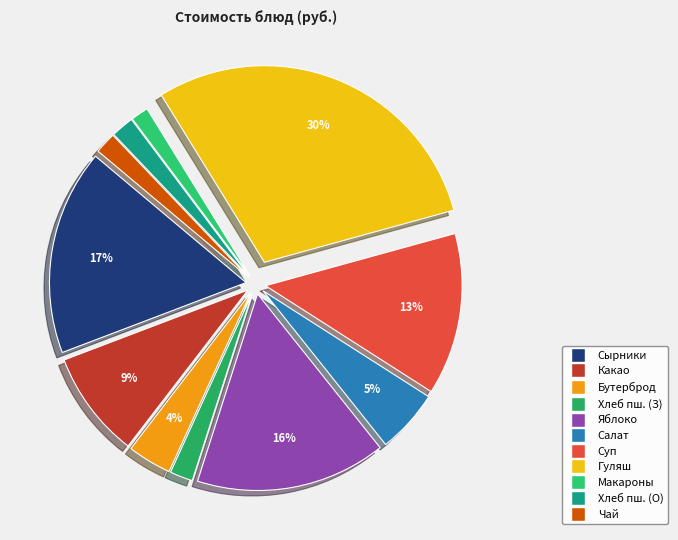

How many slices are in this pie chart?

11